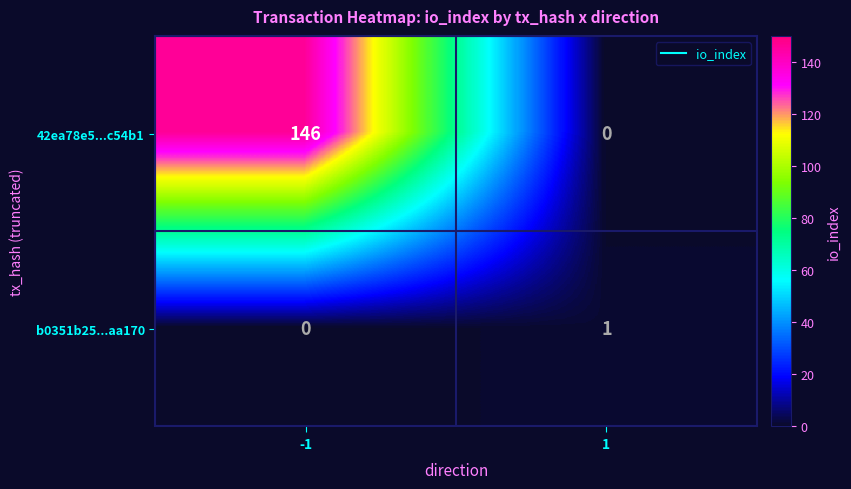

Which series has the largest total across all categories?

42ea78e5...c54b1